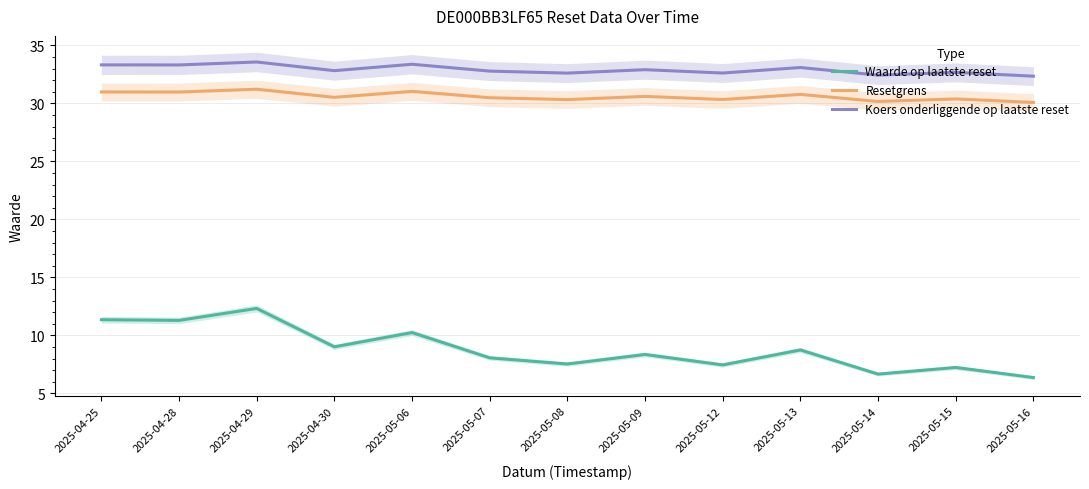

Between 2025-05-08 and 2025-05-15, which series saw the biggest shift?

Waarde op laatste reset